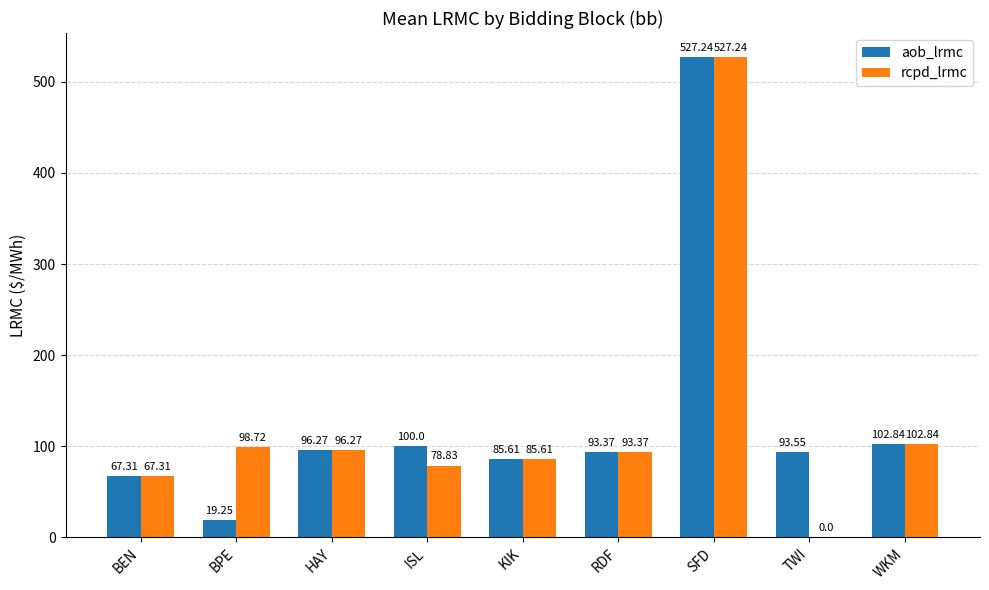

Where is rcpd_lrmc nearest to the value 263?

WKM